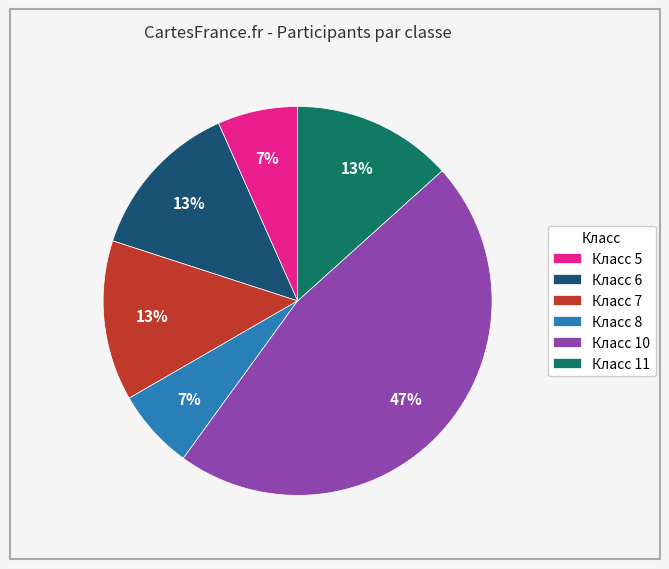

True or false: Класс 8 accounts for 7% of the total.

True